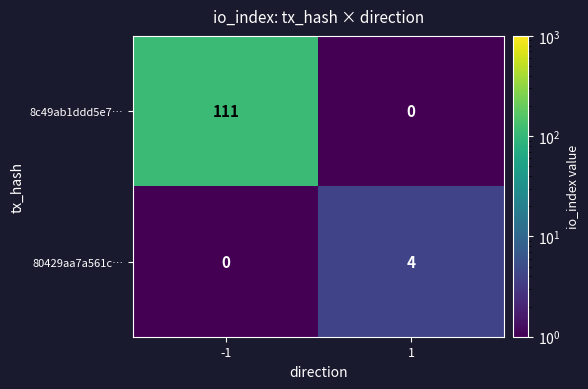

The value of 80429aa7a561c… at 1 is 2. True or false?

False